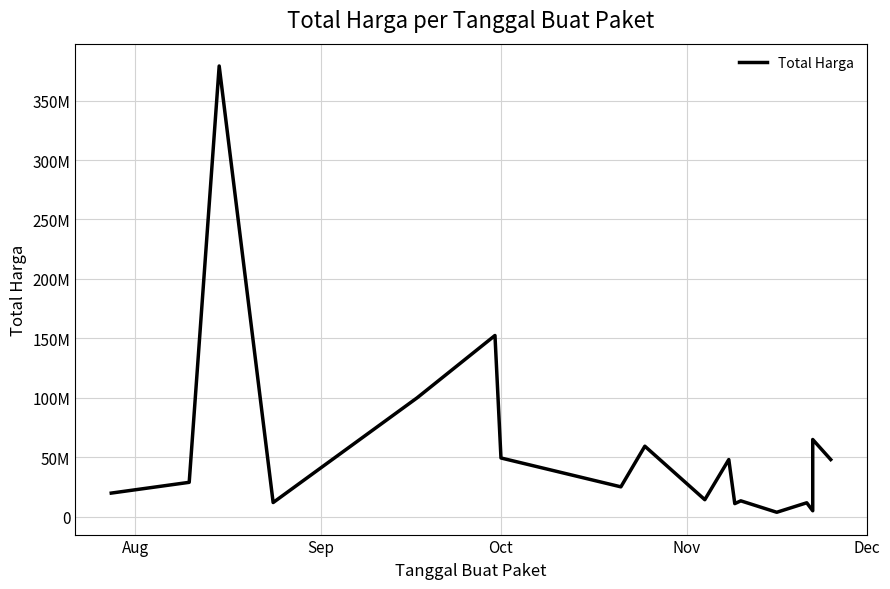

How many lines are shown in the chart?

1